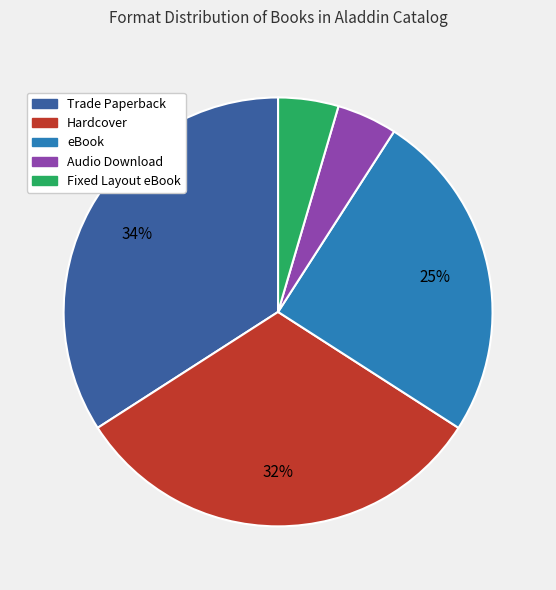

To the nearest percent, what is the average slice percentage?

20%